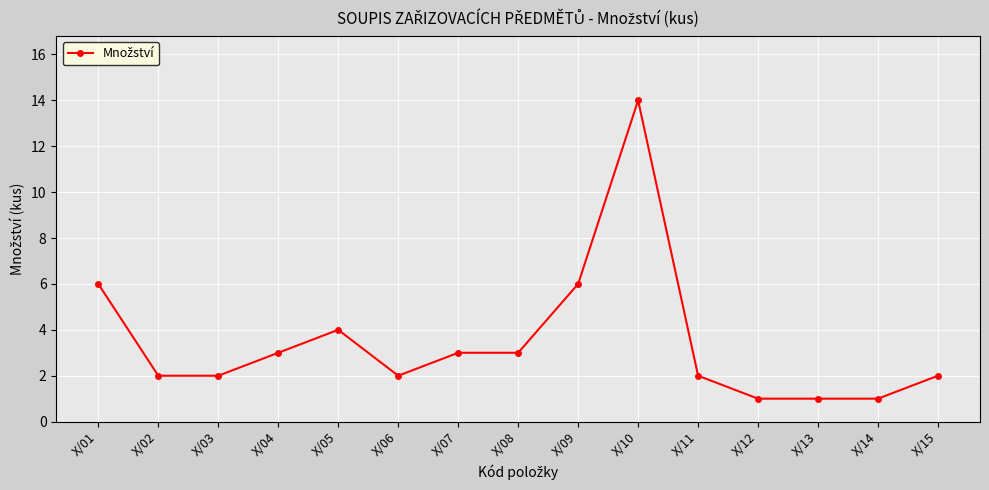

What is the difference between the maximum and minimum values?

13